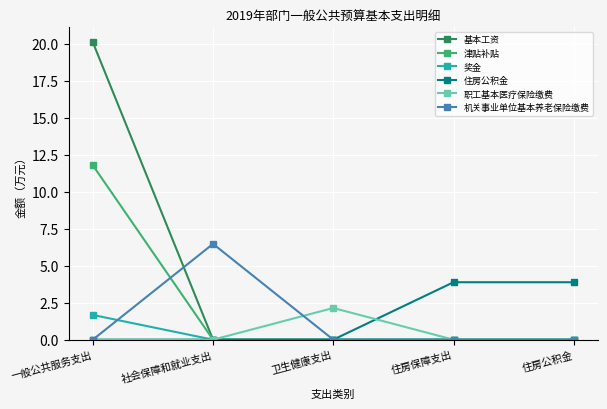

Which category has the highest value in the 职工基本医疗保险缴费 series?

卫生健康支出